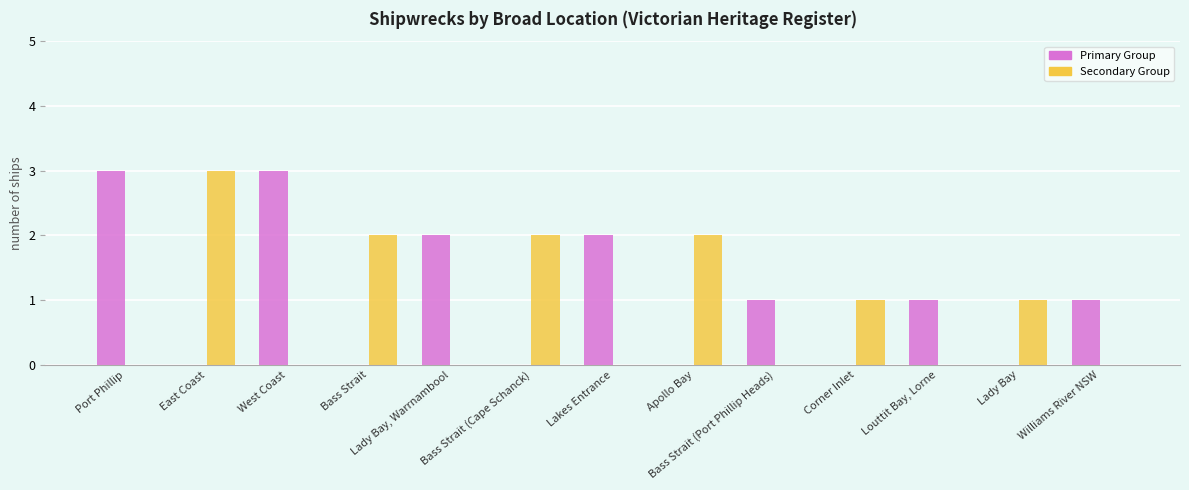

Reading right to left, extract all data points from this chart.

Primary Group: 1	0	1	0	1	0	2	0	2	0	3	0	3
Secondary Group: 0	1	0	1	0	2	0	2	0	2	0	3	0